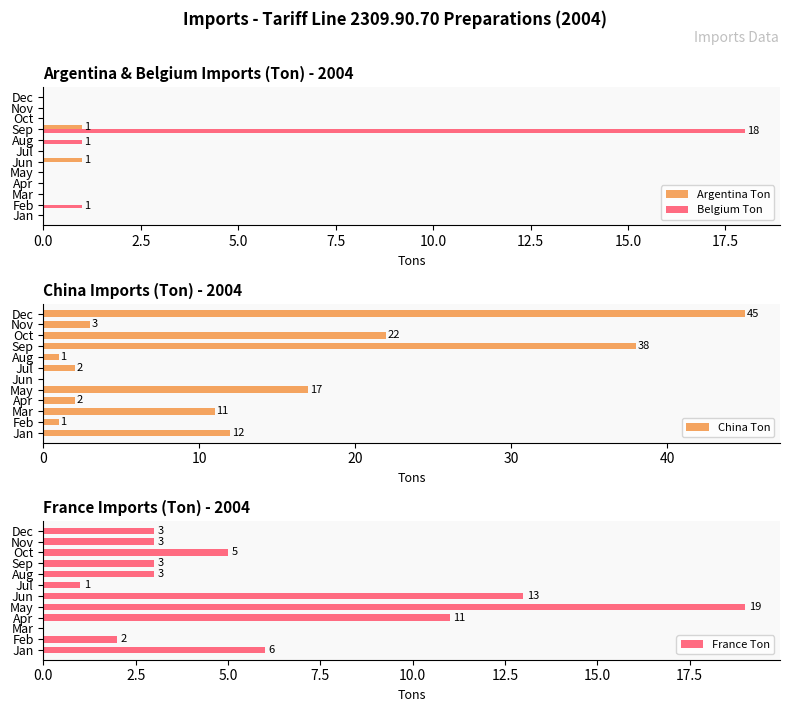

What is the value of the China Ton bar at the 7th from the left?

2